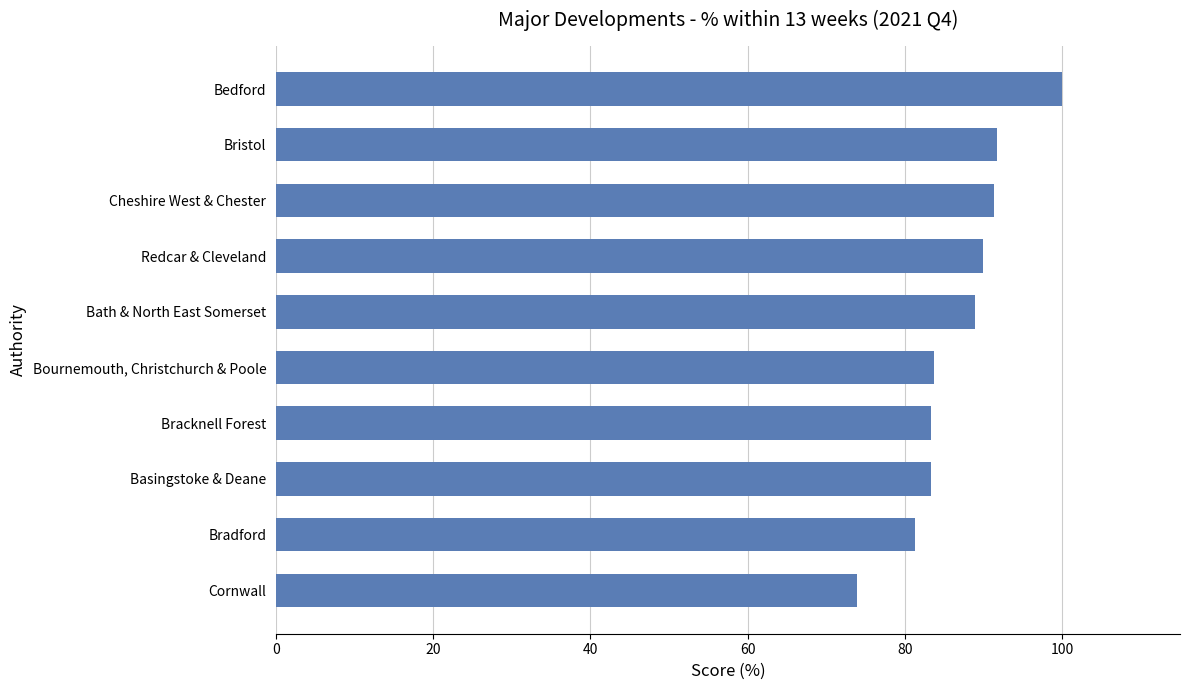

What is the greatest value displayed?

100.0